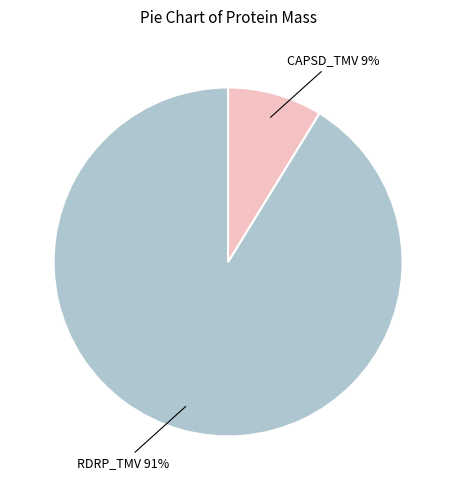

To the nearest percent, what is the average slice percentage?

50%